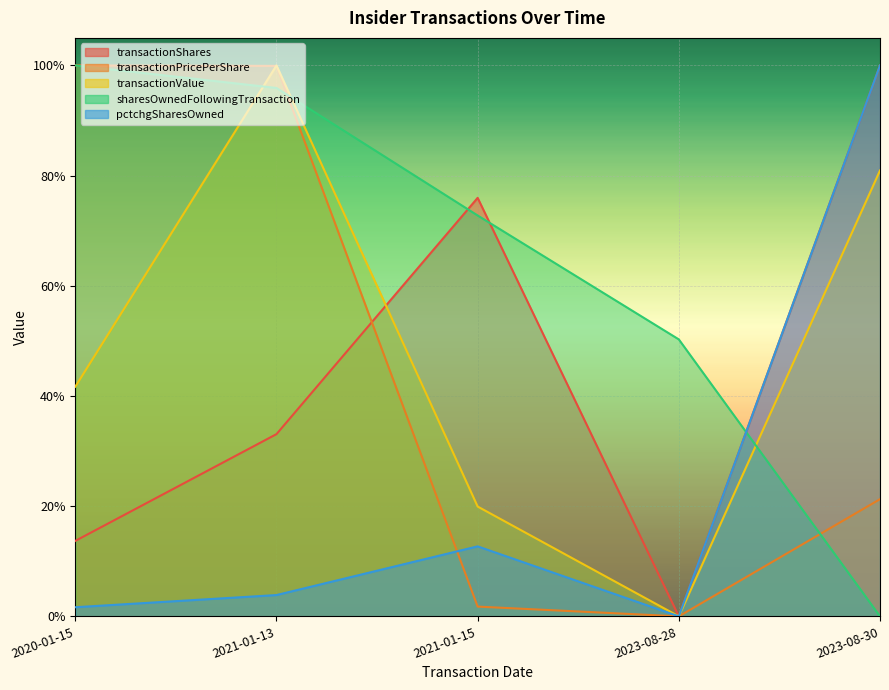

At which label is sharesOwnedFollowingTransaction closest to 0?

2023-08-30